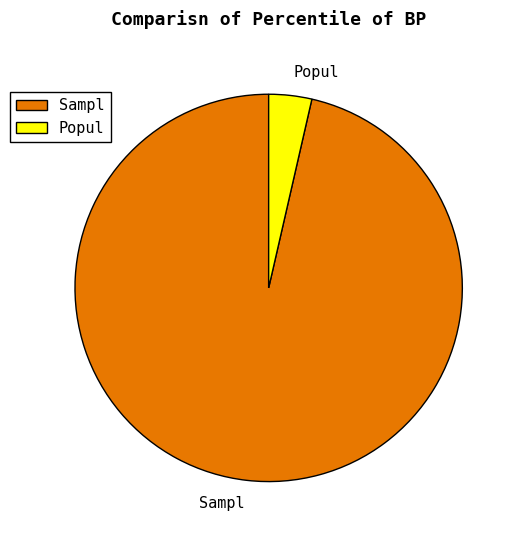

True or false: Popul accounts for 11% of the total.

False